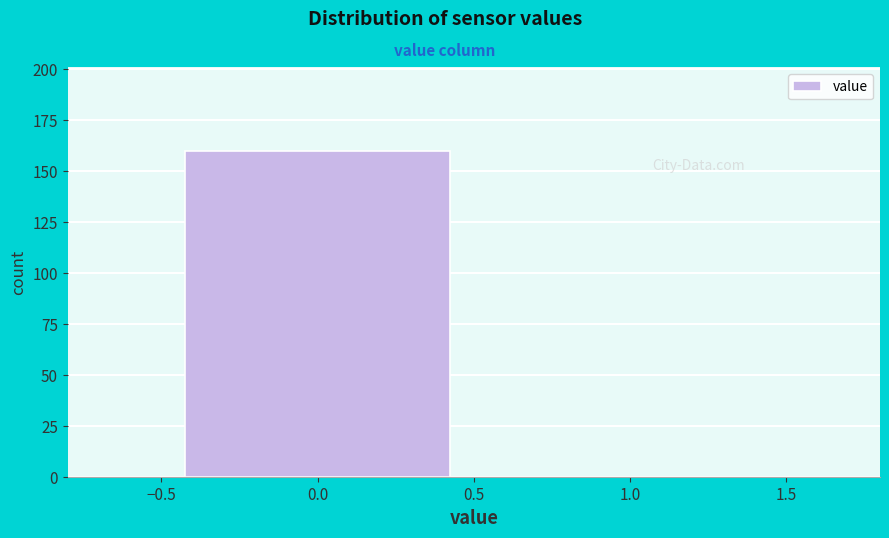

Reading left to right, transcribe this chart: for each bar, give the range it covers on the x-axis and its height. The values are not printed on the chart, so give them approximately, as read against the axis.

-0.5 to 0.5: 160
0.5 to 1.5: 0